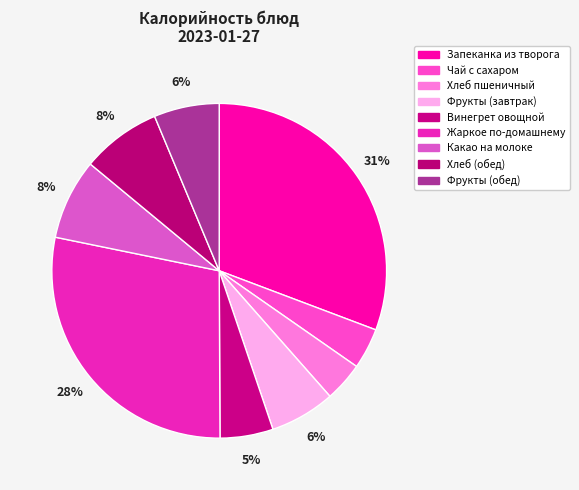

The Чай с сахаром slice represents 4% of the pie. True or false?

True